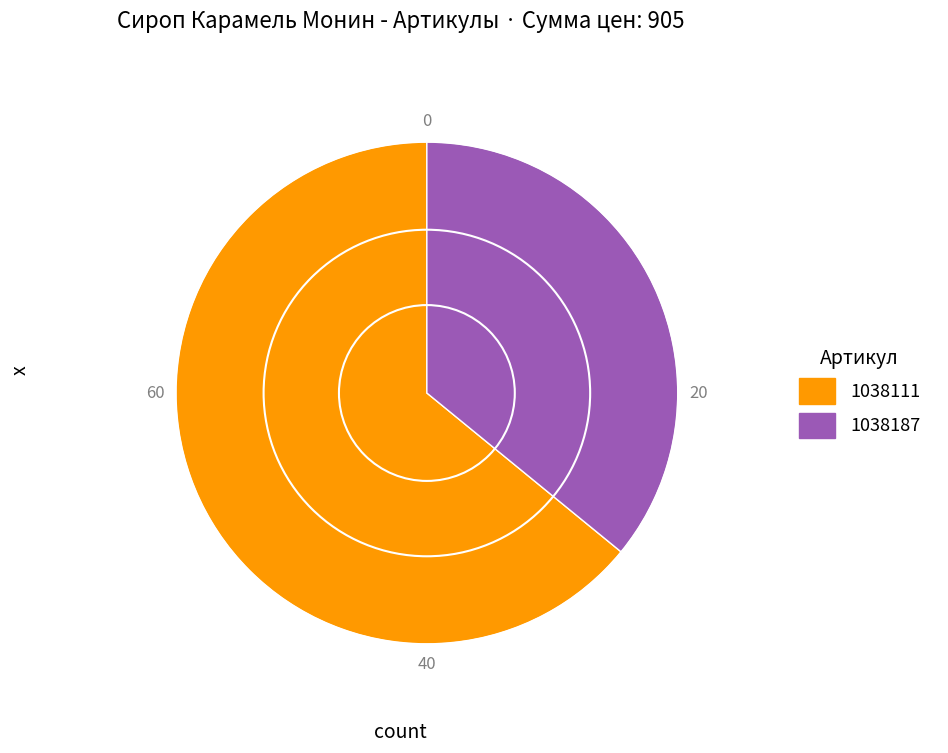

Do 1038187 and 1038111 together represent more than half of the pie?

Yes